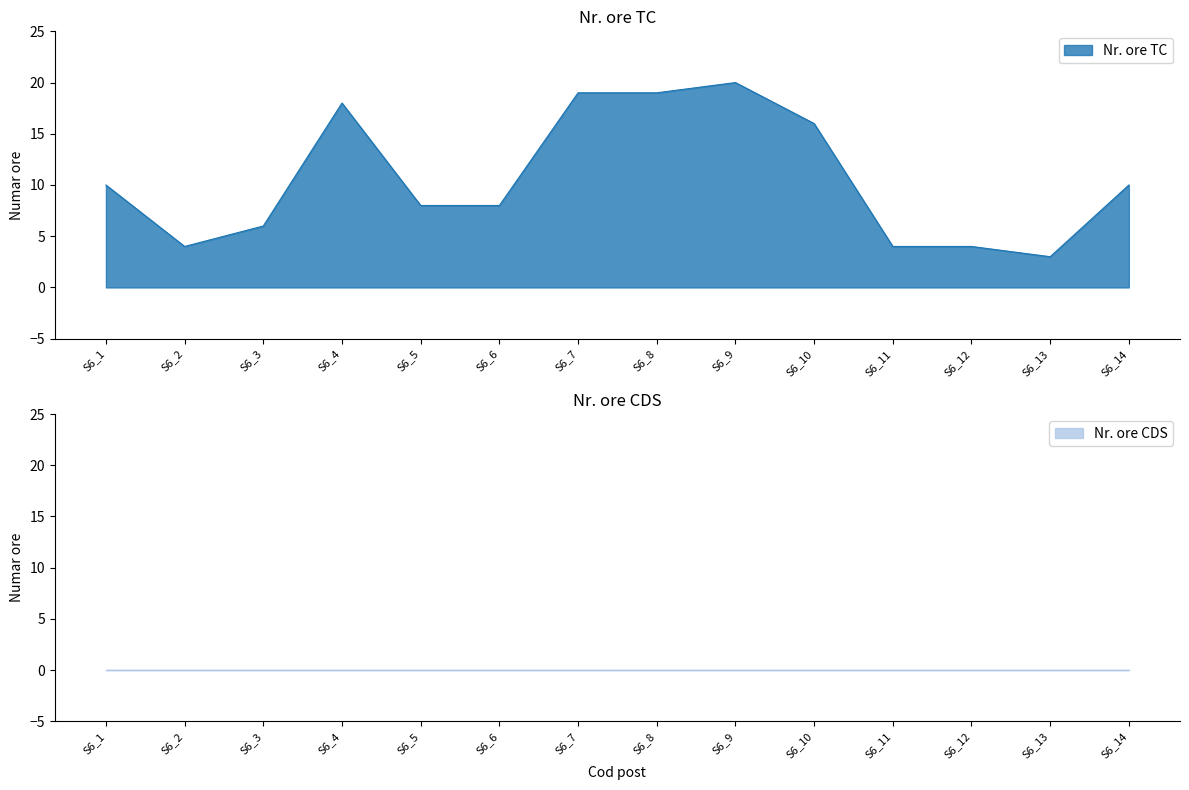

True or false: the data shows 6 at S6_12.

False